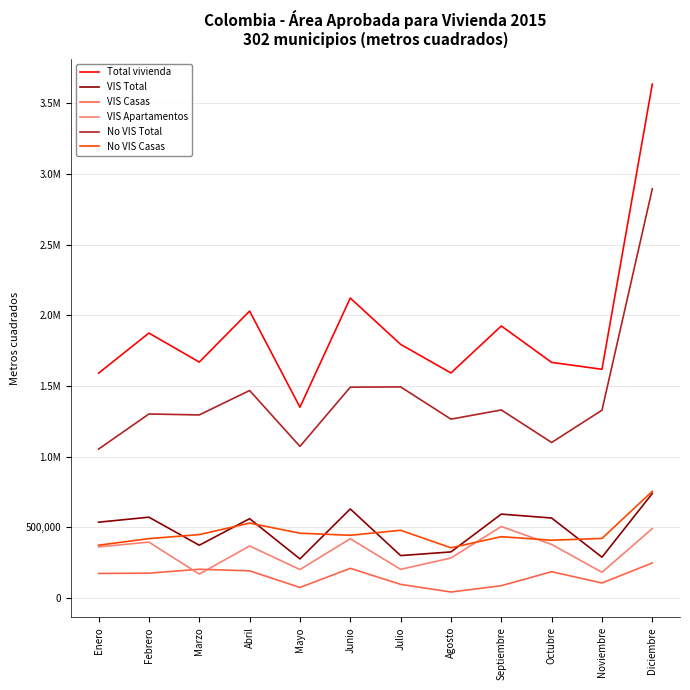

What is the label of the 1st point from the right?

Diciembre